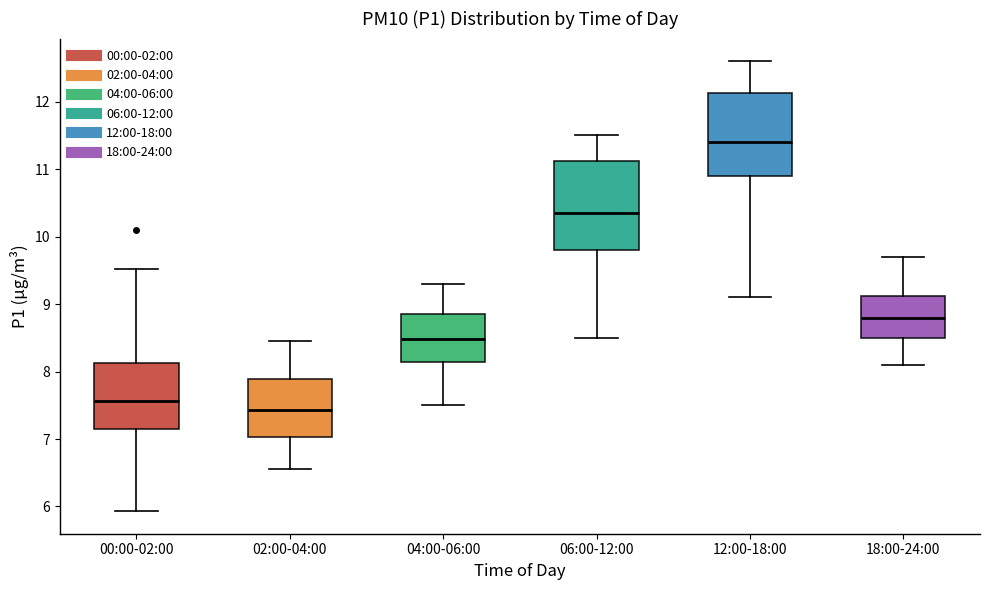

Which box's median line is the highest?

12:00-18:00